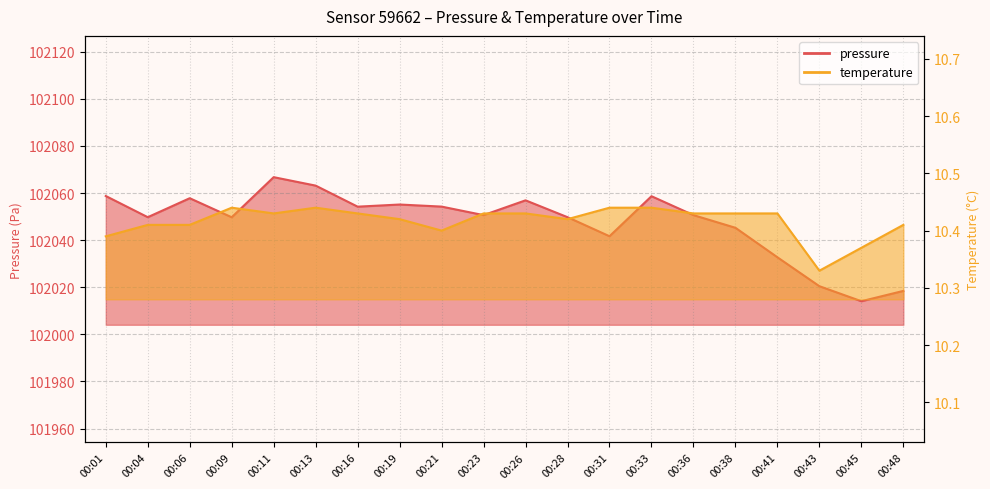

Where does the pressure series first go above 102050?

00:01